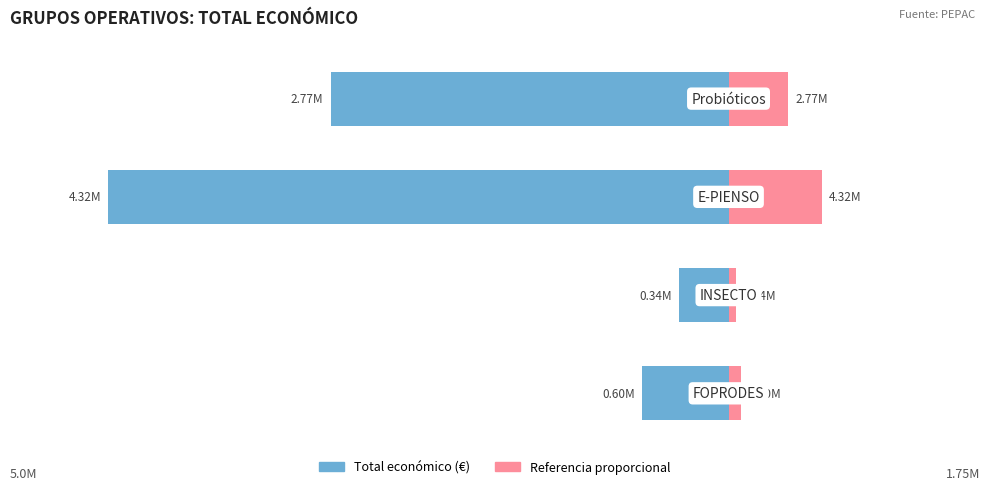

Reading right to left, what are all the values shown in this chart?

Total económico: 3=-2769359.0	2=-4316373.0	1=-344243.0	0=-599211.0
Año de inicio (norm.): 3=415403.8	2=647455.9	1=51636.4	0=89881.6